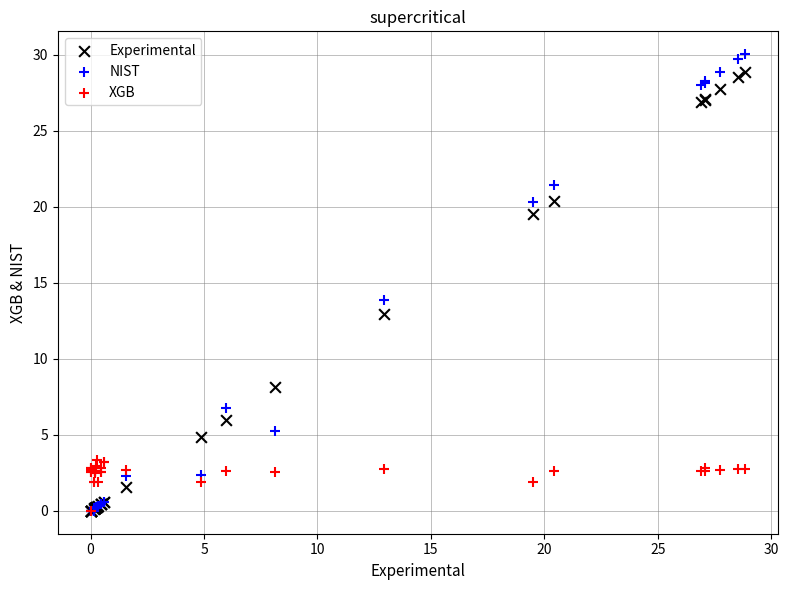

Across all series, what Y value is closest to 15?

13.9